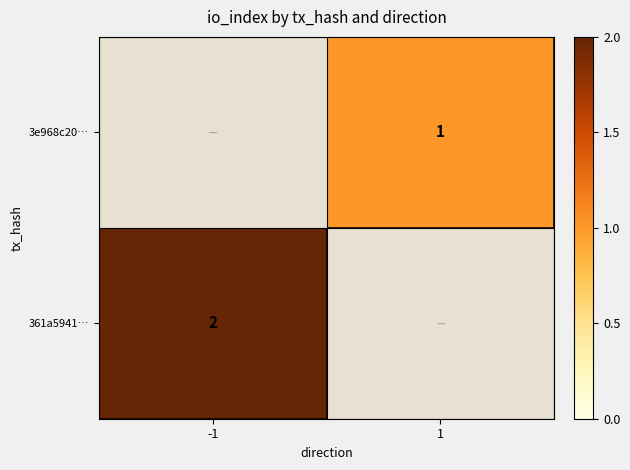

True or false: 3e968c20… has a value of 1 at 1.

True